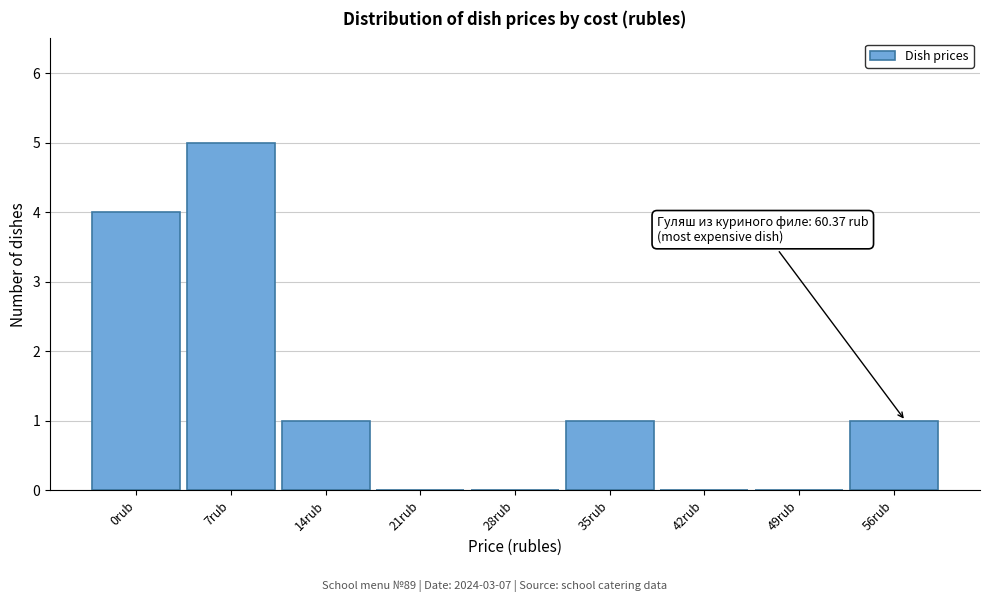

Reading left to right, what are all the values shown in this chart?

0rub=4	7rub=5	14rub=1	21rub=0	28rub=0	35rub=1	42rub=0	49rub=0	56rub=1